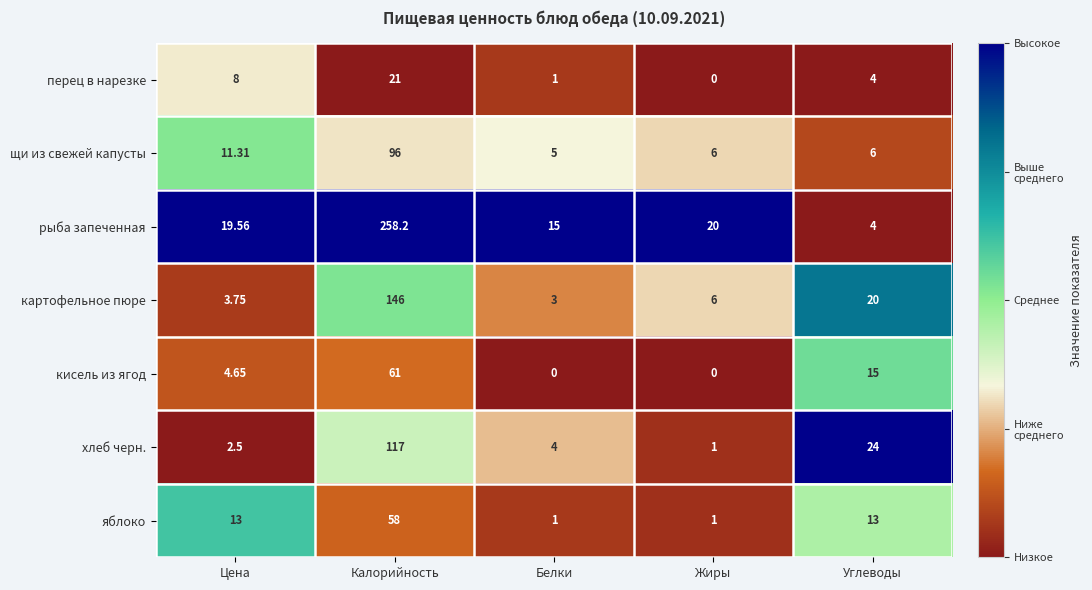

At which label is щи из свежей капусты closest to 50?

Цена